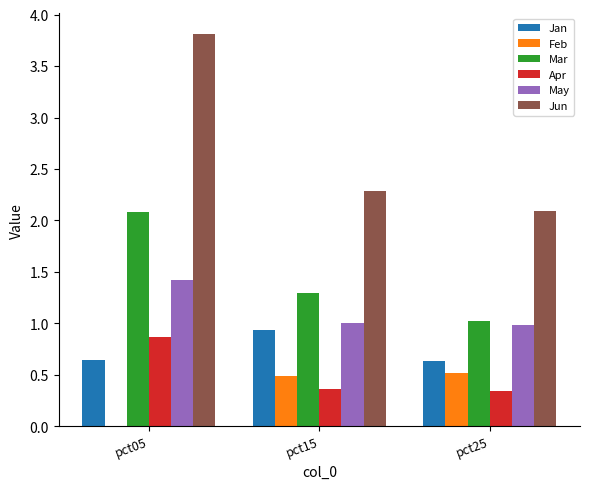

At which category is the sum across all series the highest?

pct05